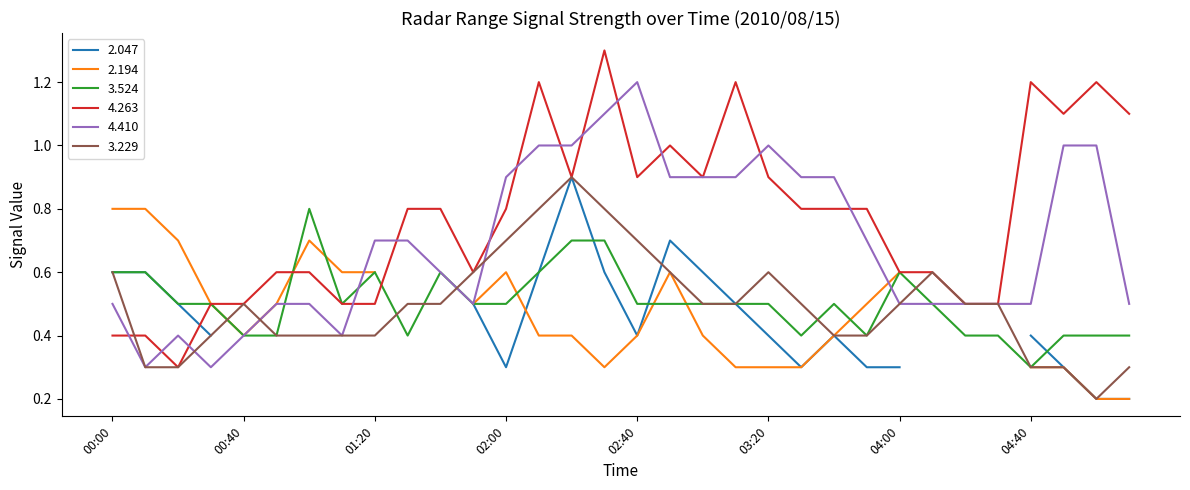

True or false: 3.229 has more than 2 points higher than both neighbors.

True